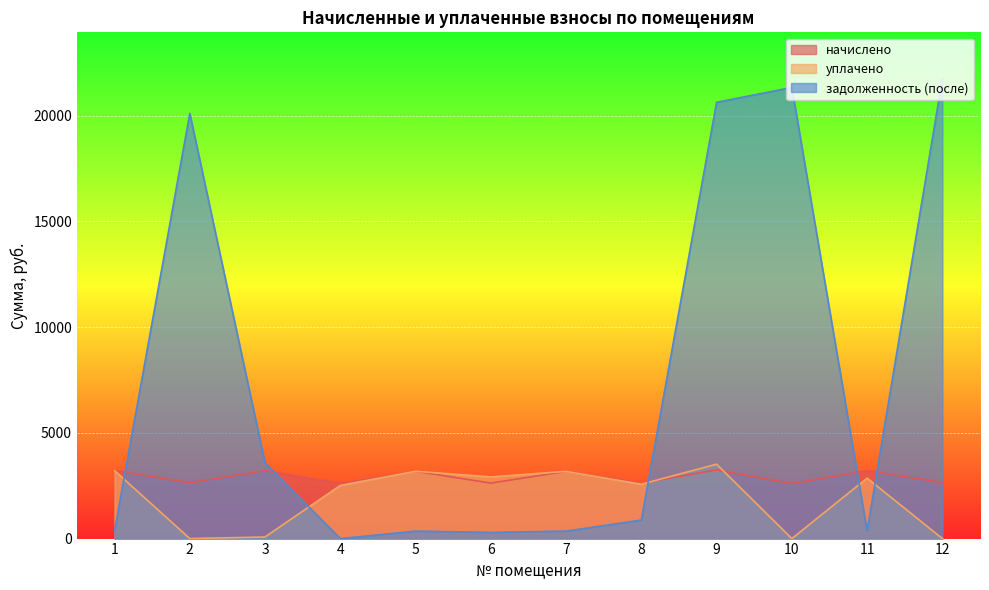

True or false: начислено has more than 1 interior local peaks.

True